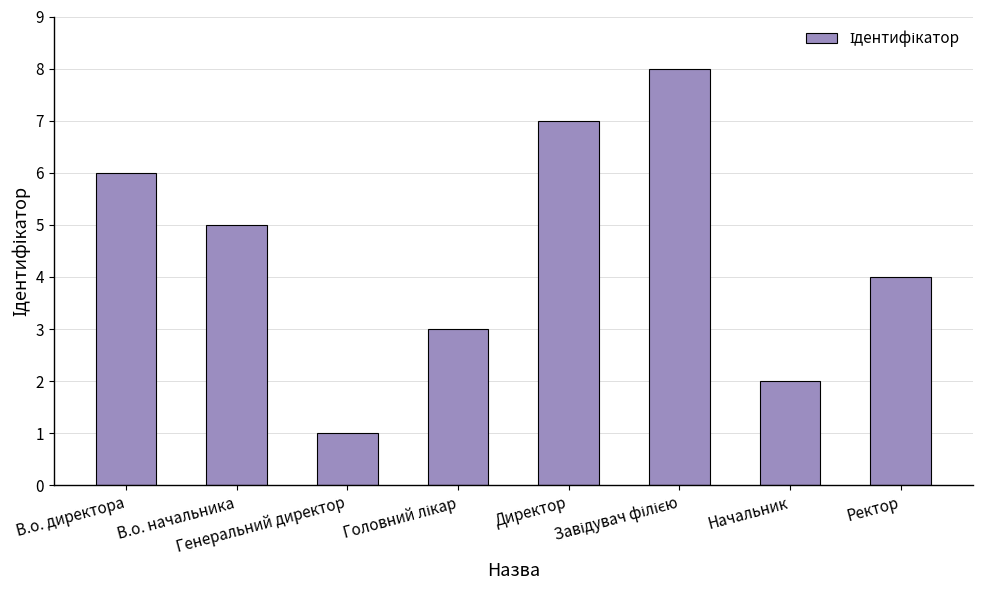

At which label is the value closest to 4?

Ректор